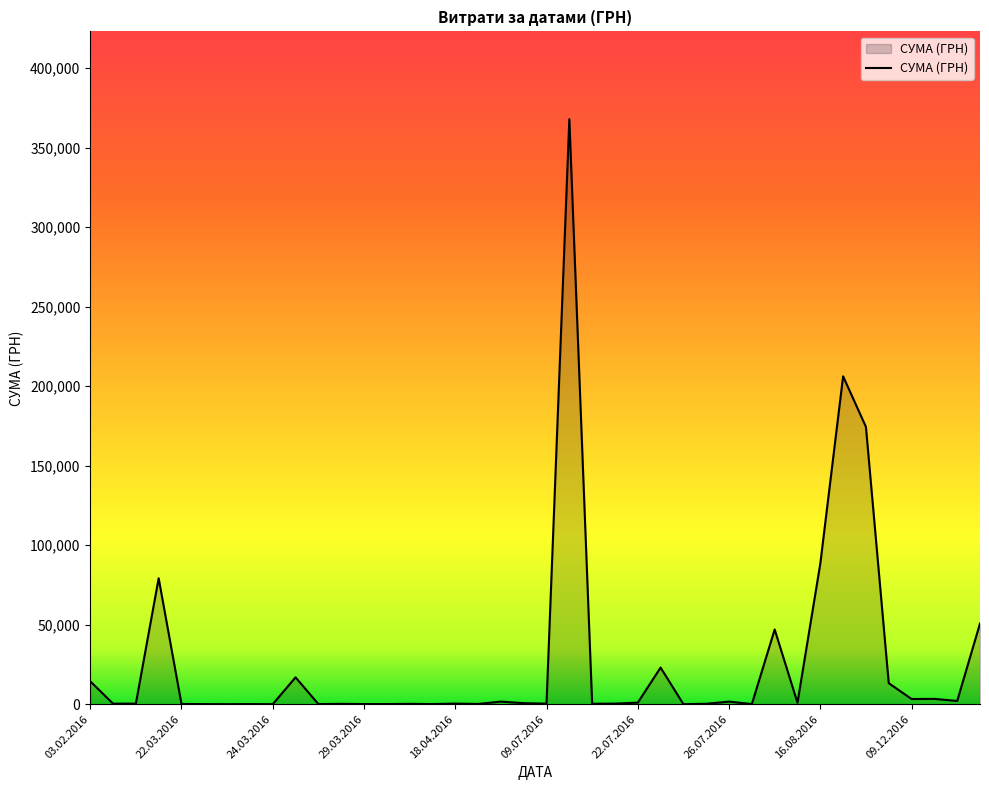

What is the difference between the maximum and minimum values?

367821.7